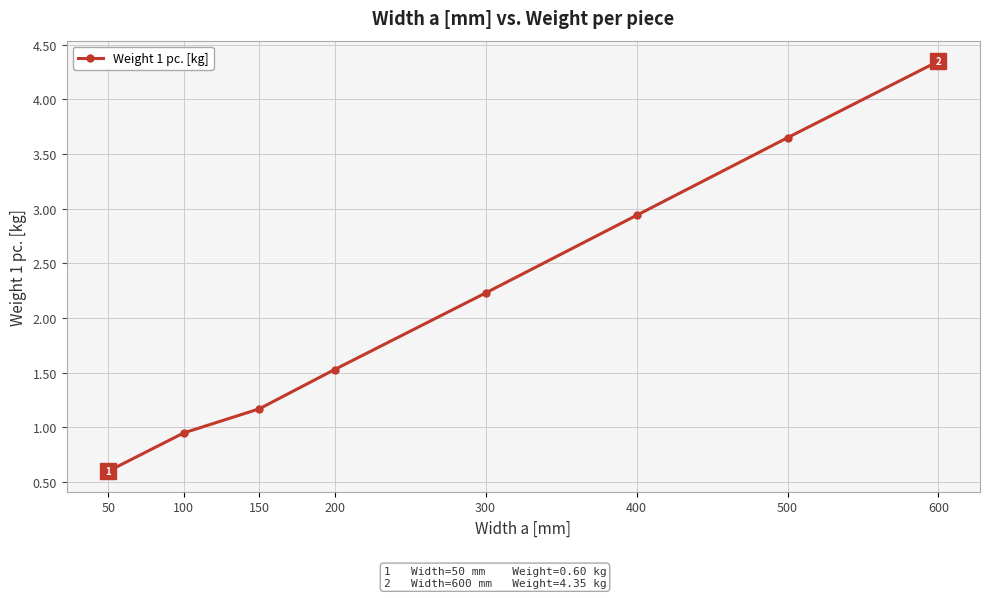

Rank the categories by value from lowest to highest.

50, 100, 150, 200, 300, 400, 500, 600